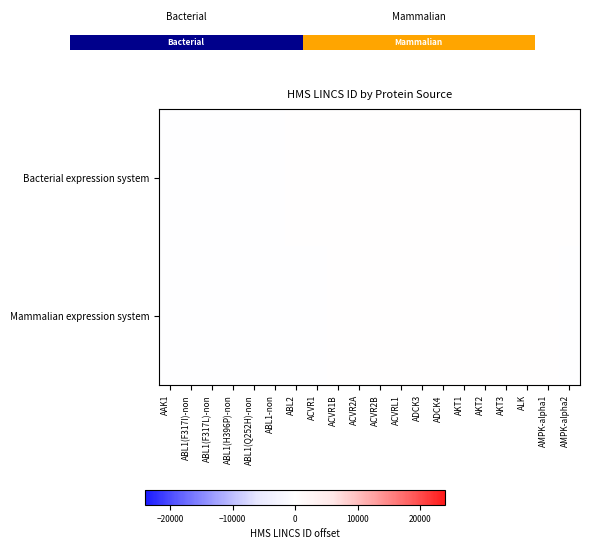

How many data points in Bacterial expression system are less than 5?

10